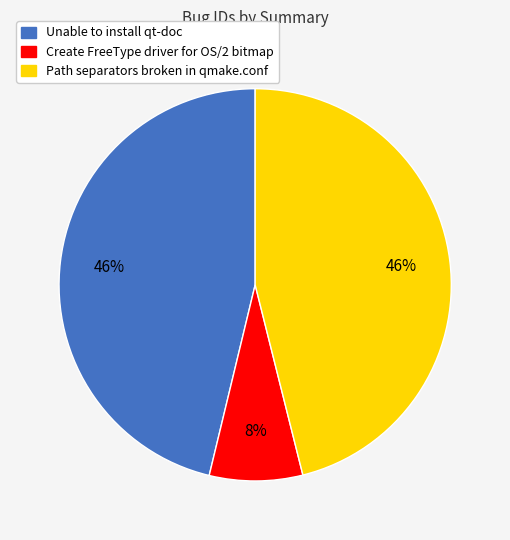

What is the smallest slice in the pie chart?

Create FreeType driver for OS/2 bitmap